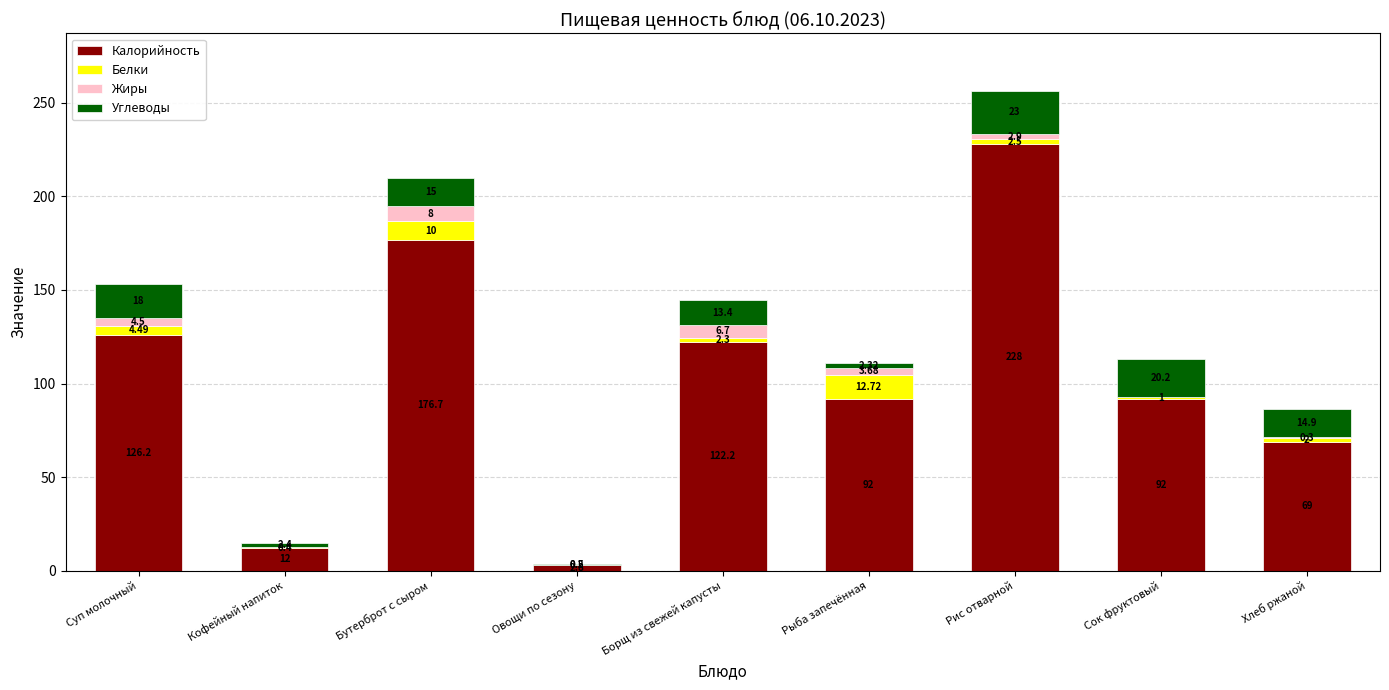

At which category is the sum across all series the highest?

Рис отварной